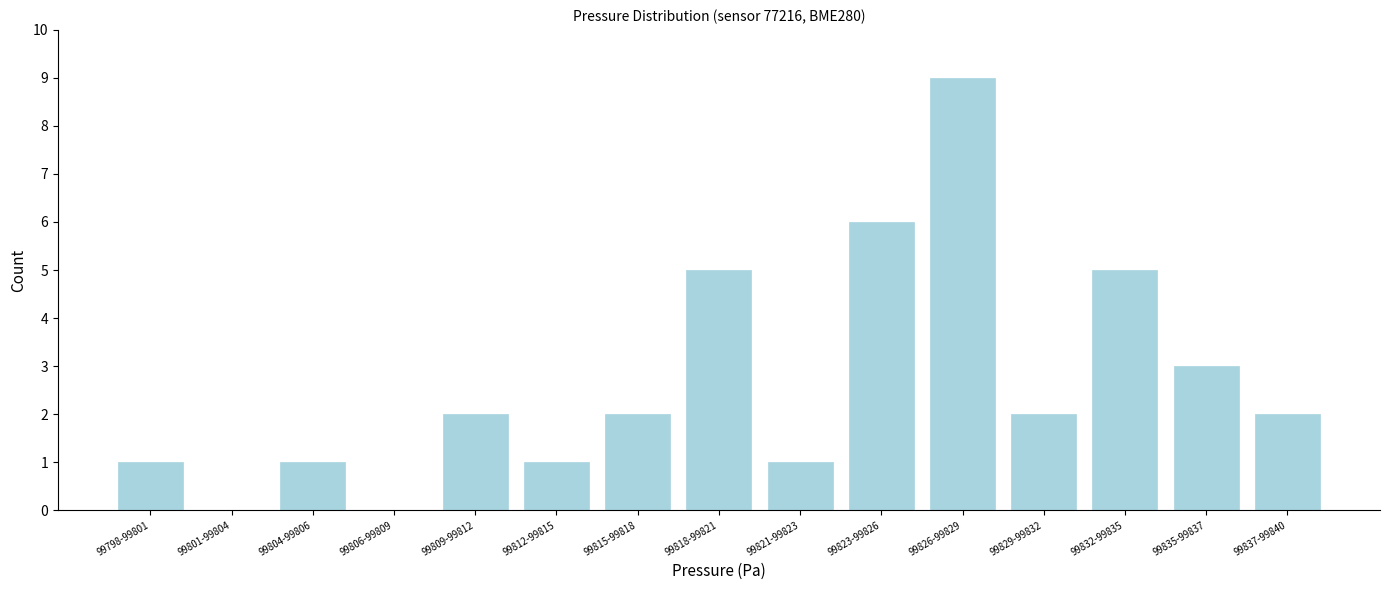

Reading left to right, extract all data points from this chart.

99798-99801=1	99801-99804=0	99804-99806=1	99806-99809=0	99809-99812=2	99812-99815=1	99815-99818=2	99818-99821=5	99821-99823=1	99823-99826=6	99826-99829=9	99829-99832=2	99832-99835=5	99835-99837=3	99837-99840=2